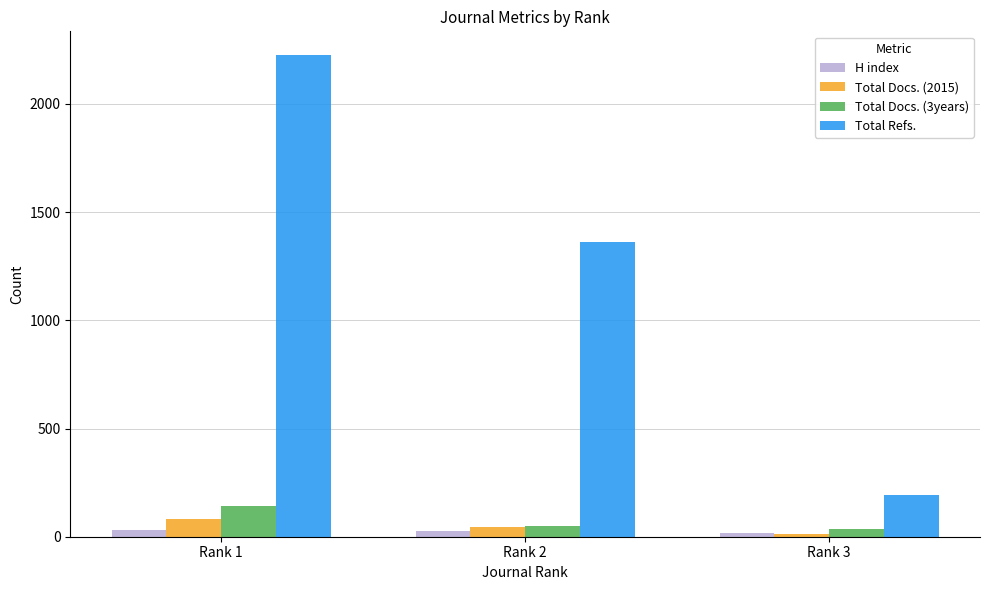

What are all the series names shown in the legend?

H index, Total Docs. (2015), Total Docs. (3years), Total Refs.